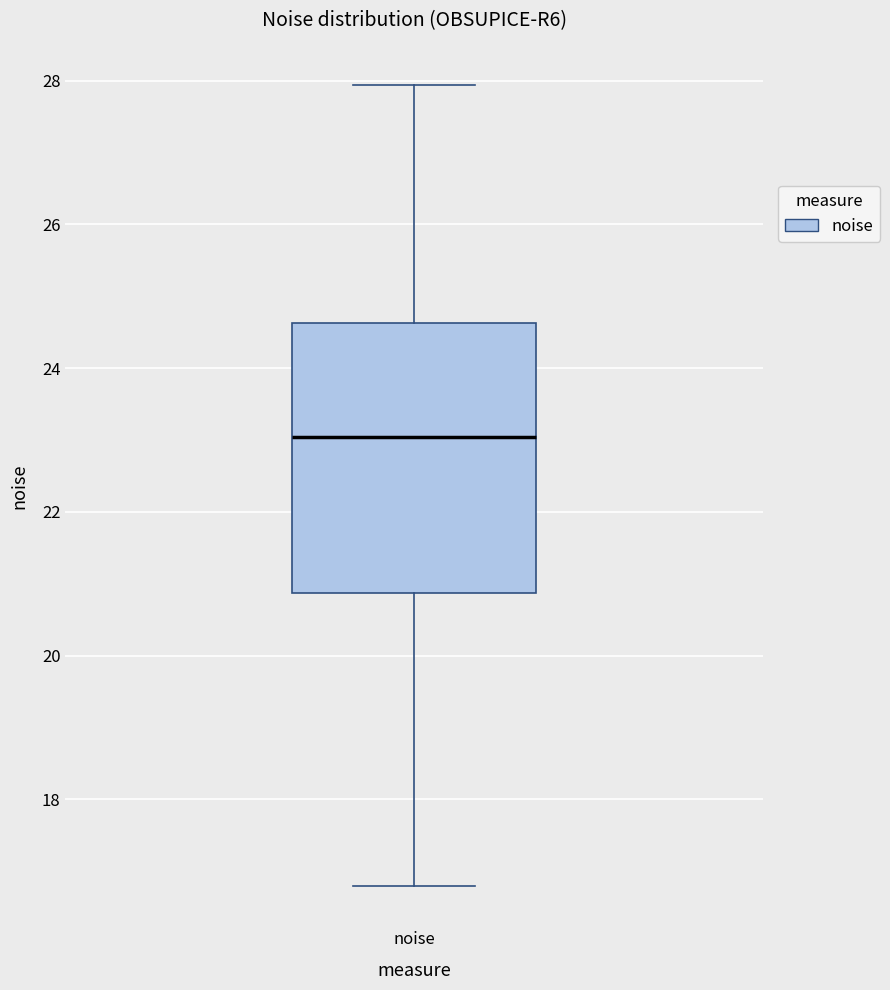

Where does the upper whisker of the box for noise end on the y-axis? The values are not printed on the chart, so give them approximately, as read against the axis.

28.0